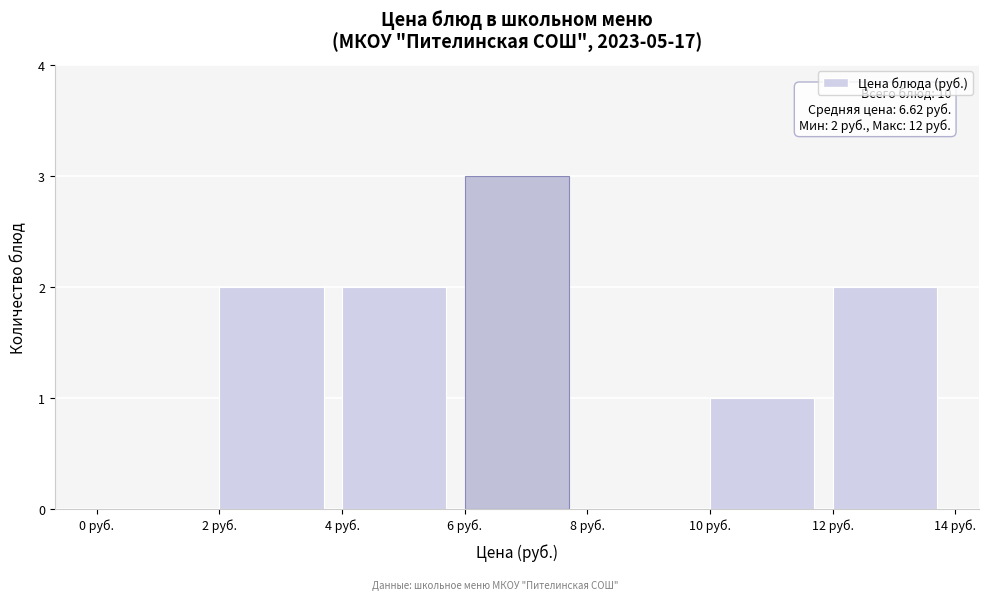

Over which range of the x-axis is the bar tallest?

6 to 8